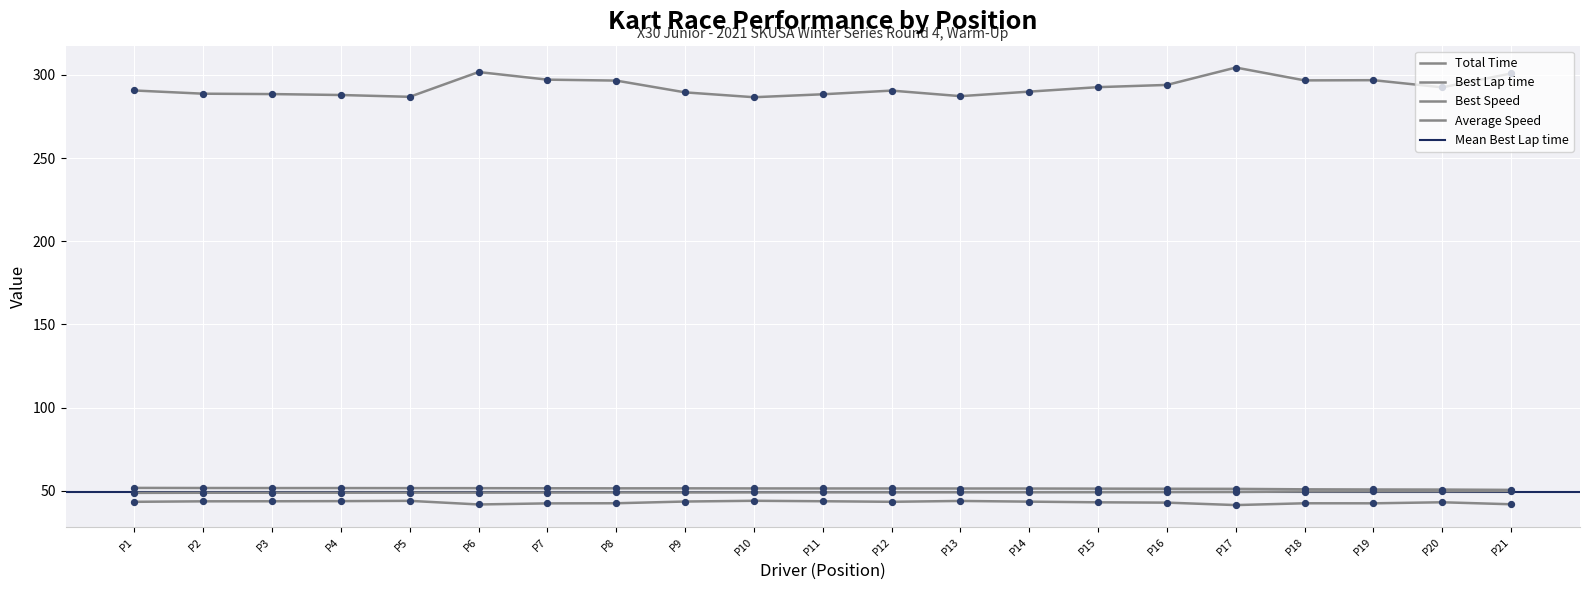

Which series has the largest total across all categories?

Total Time